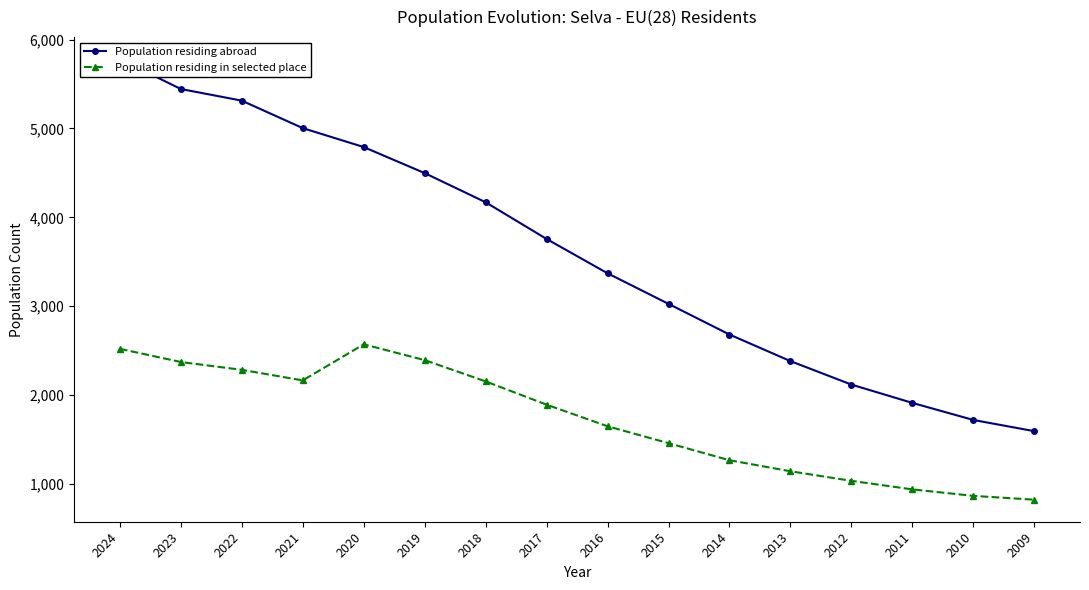

What is the difference between the highest and lowest values at 2017?

1864